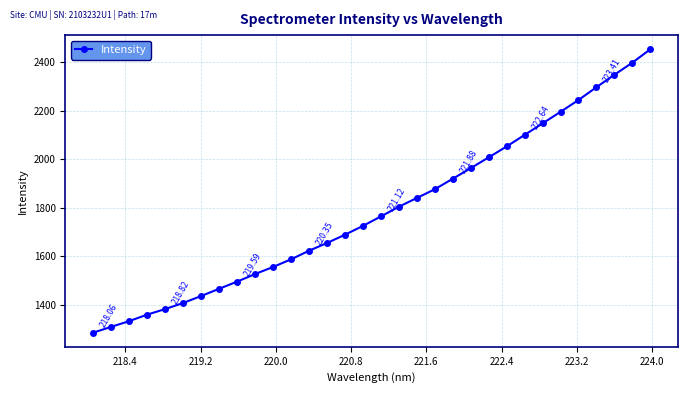

What is the average value?

1788.9